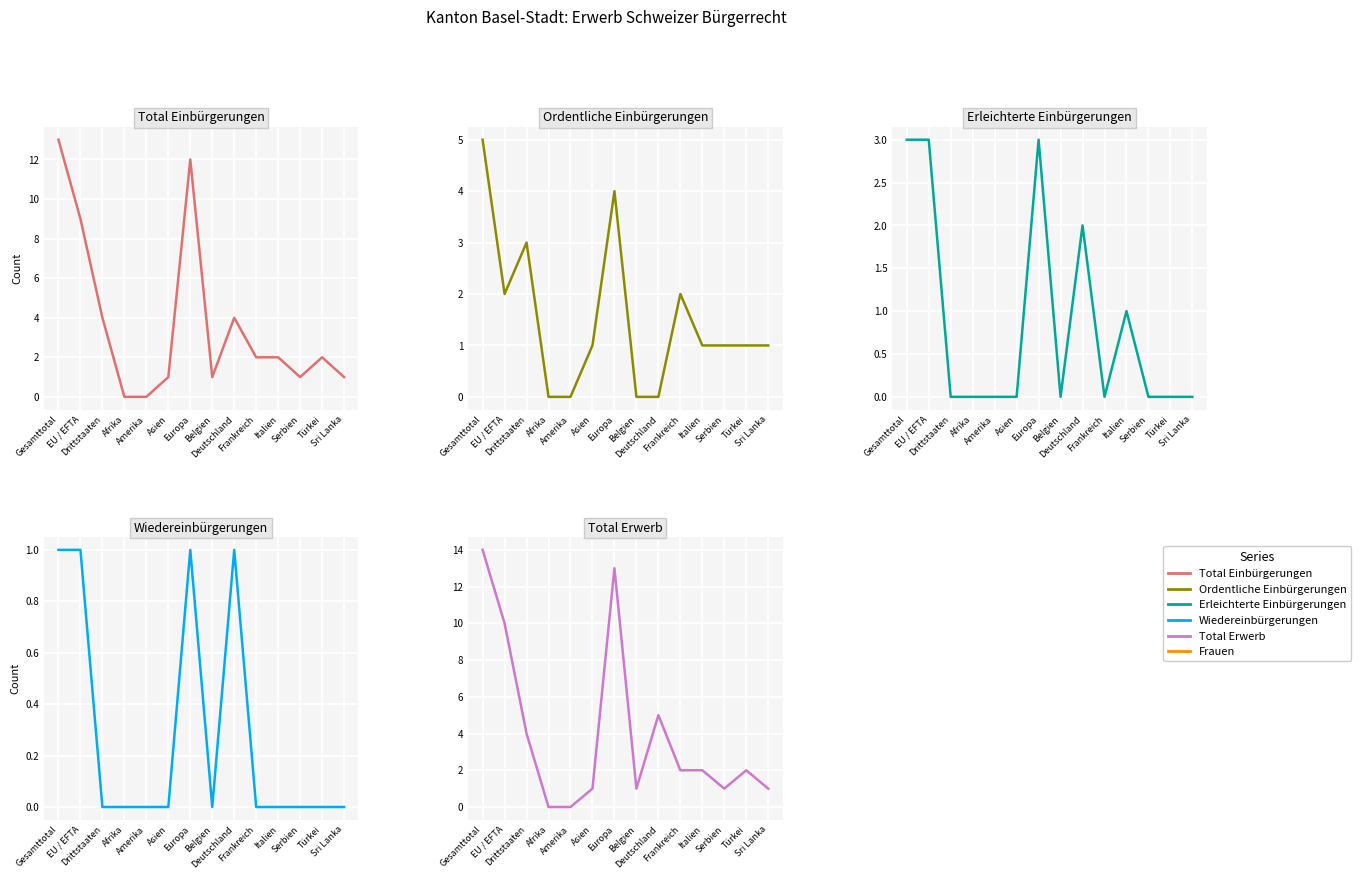

What is the average value of the Ordentliche Einbürgerungen series?

2